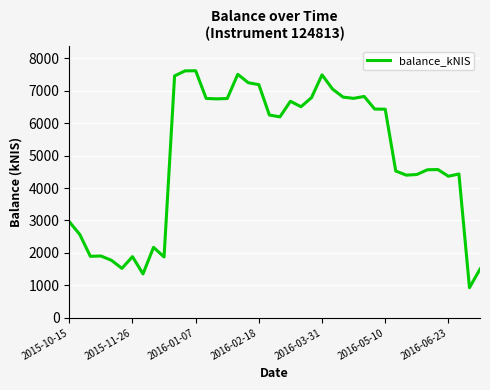

What is the minimum value shown in the chart?

927.2